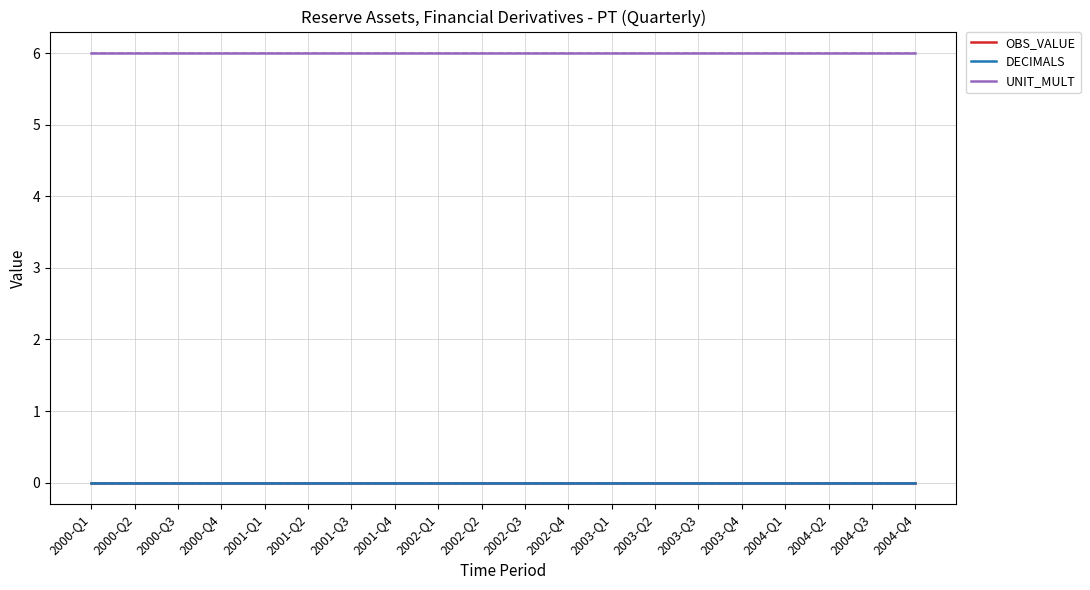

Reading right to left, transcribe all the data shown in this chart.

OBS_VALUE: 0	0	0	0	0	0	0	0	0	0	0	0	0	0	0	0	0	0	0	0
DECIMALS: 0	0	0	0	0	0	0	0	0	0	0	0	0	0	0	0	0	0	0	0
UNIT_MULT: 6	6	6	6	6	6	6	6	6	6	6	6	6	6	6	6	6	6	6	6